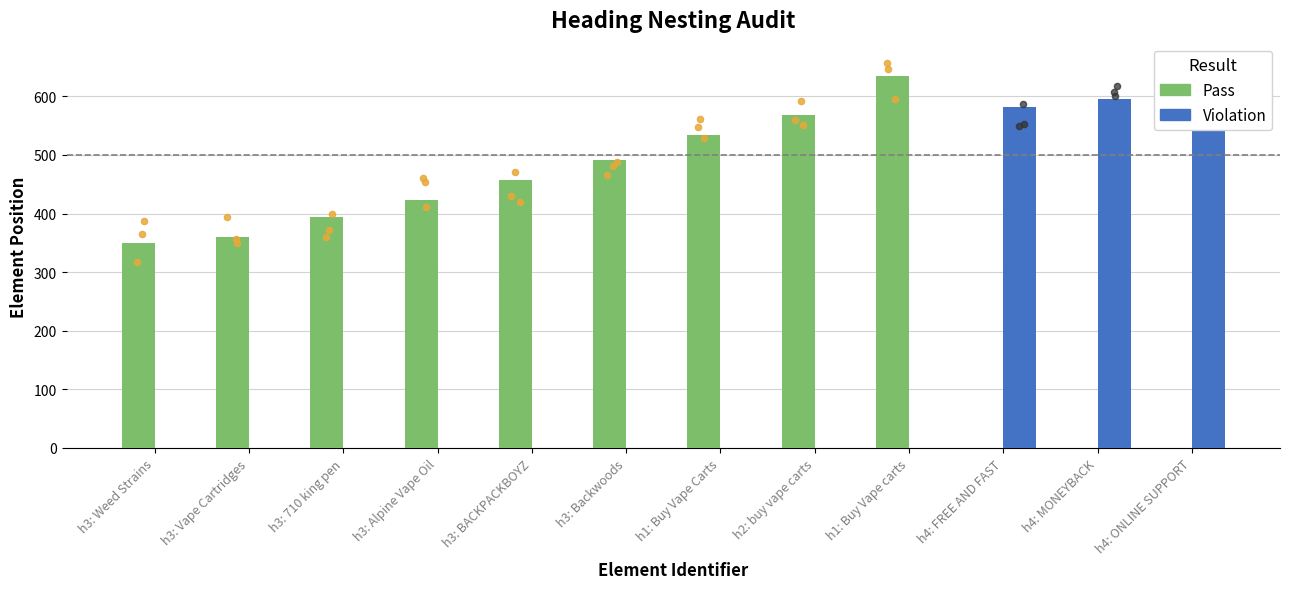

What is the total value across all series at h3: Backwoods?

491